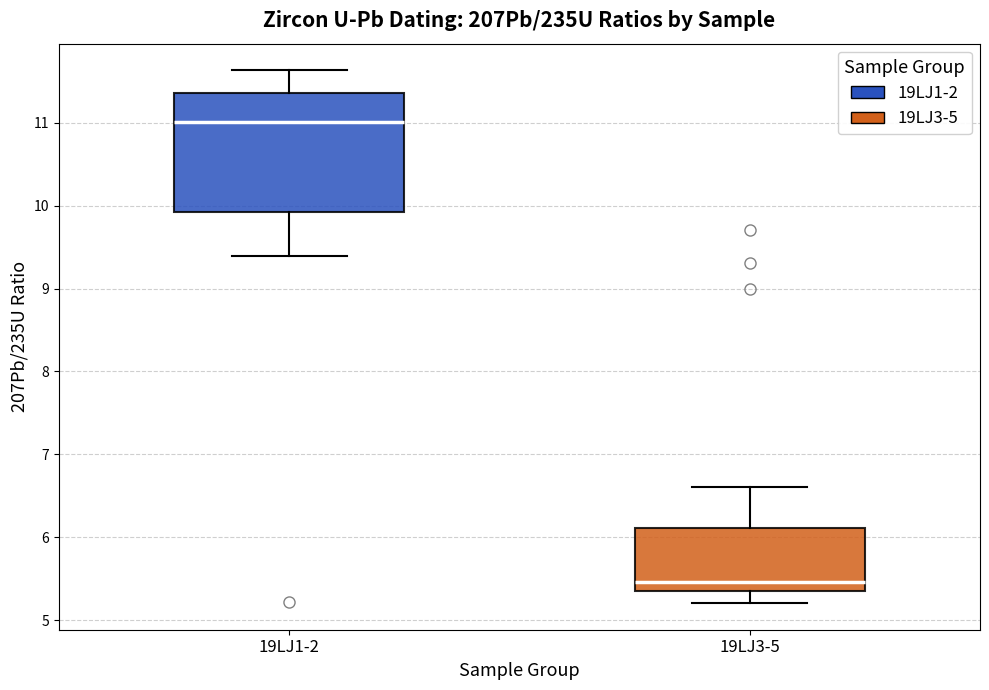

Which box is the tallest, from its lower edge to its upper edge?

19LJ1-2